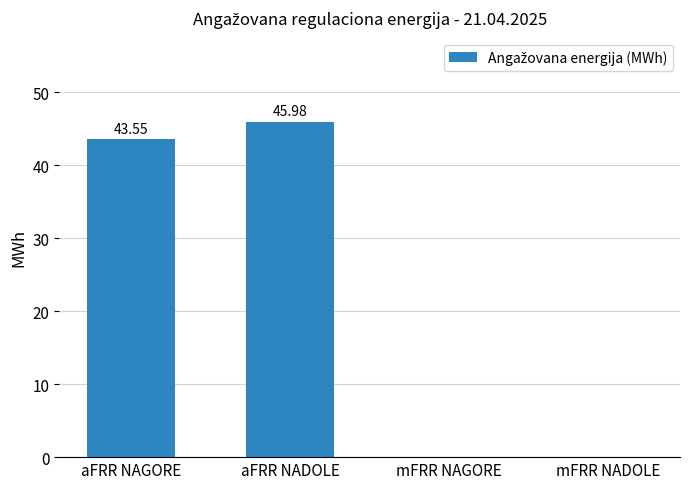

Count the number of values greater than 43.

2